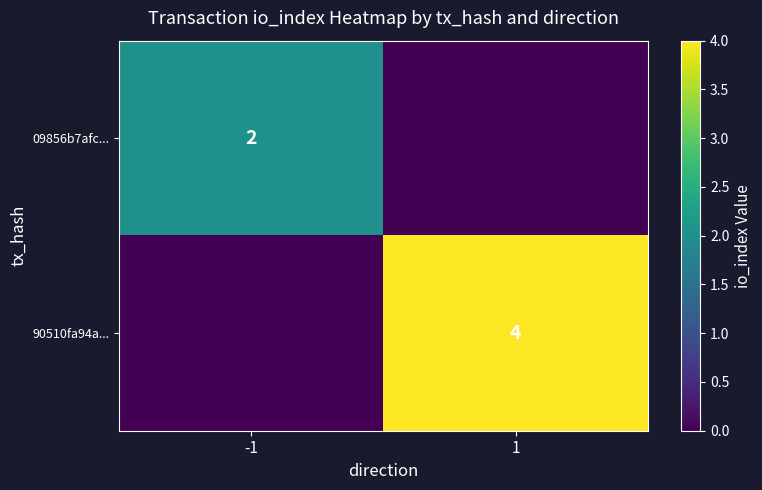

Is the value of 90510fa94a... at 1 greater than the value of 09856b7afc... at -1?

Yes